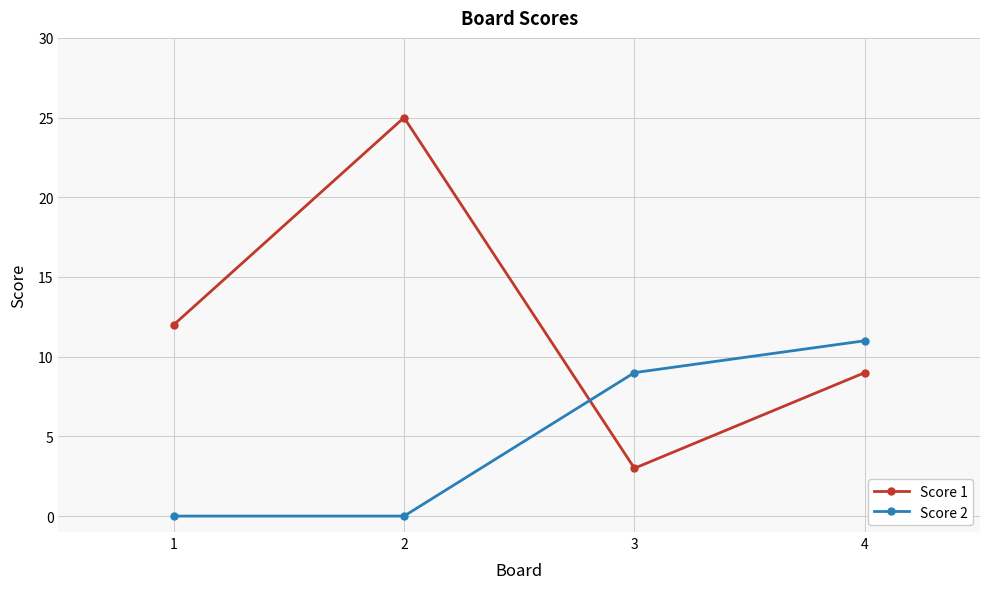

Count the number of categories in the chart.

4